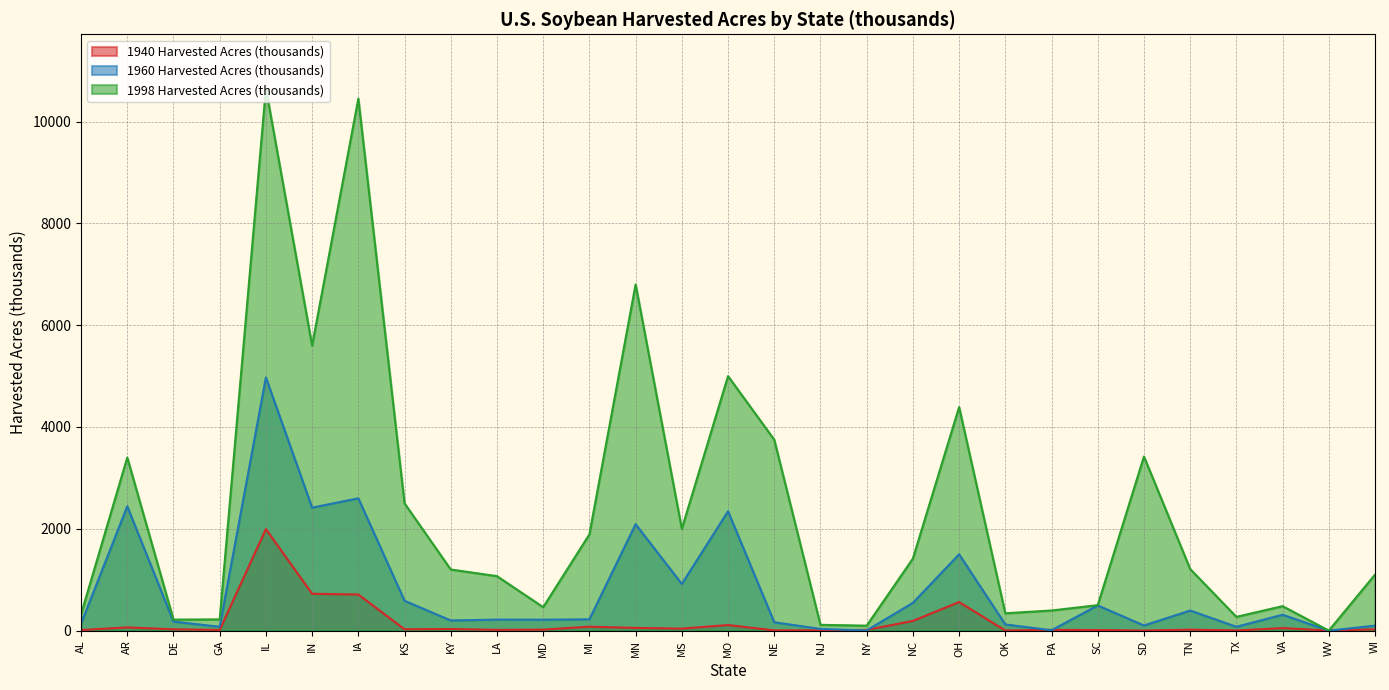

How many interior local peaks does the 1998 Harvested Acres (thousands) series have?

8